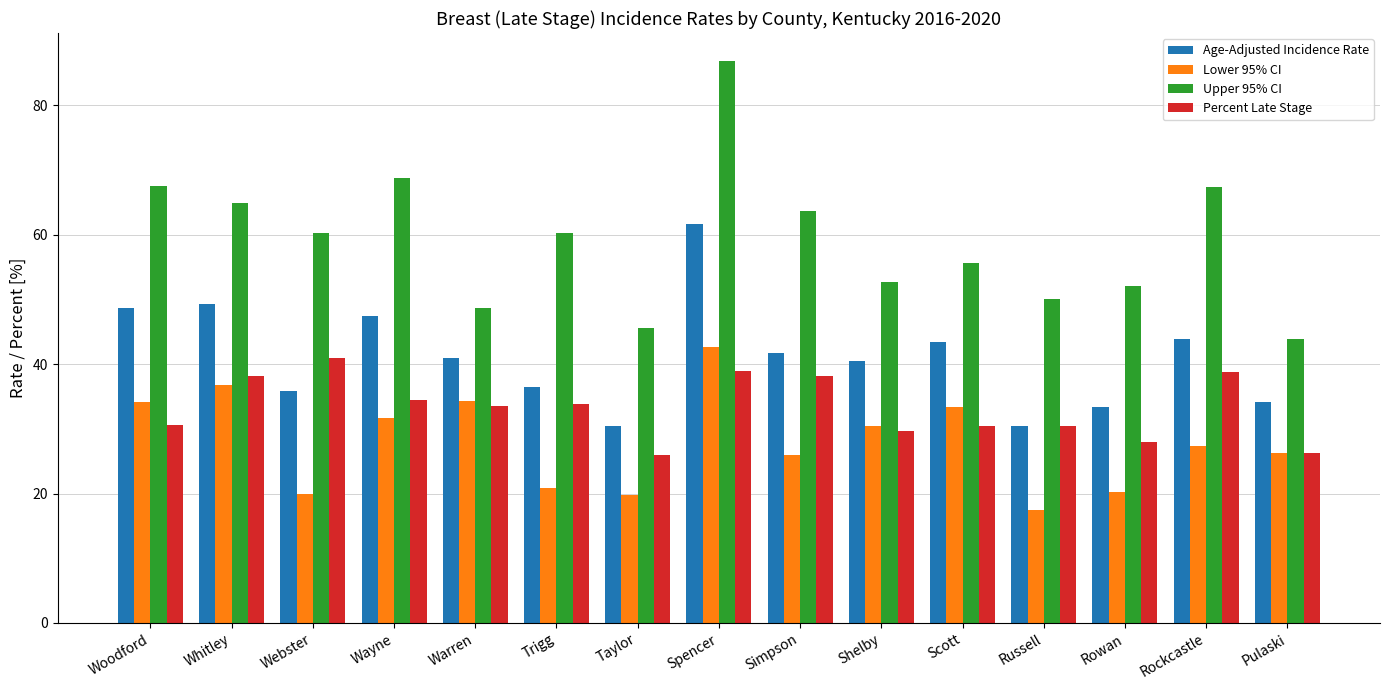

How many data points in Percent Late Stage are above 33?

8